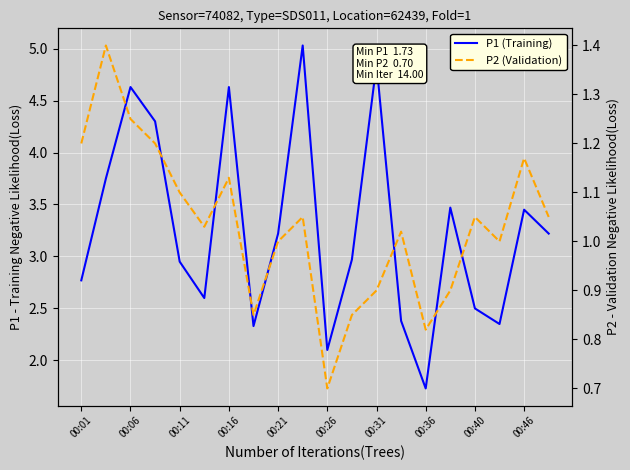

Reading left to right, what are all the values shown in this chart?

P1 (Training): 2.8	3.8	4.6	4.3	3.0	2.6	4.6	2.3	3.2	5.0	2.1	3.0	4.8	2.4	1.7	3.5	2.5	2.4	3.5	3.2
P2 (Validation): 1.2	1.4	1.2	1.2	1.1	1.0	1.1	0.8	1.0	1.1	0.7	0.8	0.9	1.0	0.8	0.9	1.1	1.0	1.2	1.1